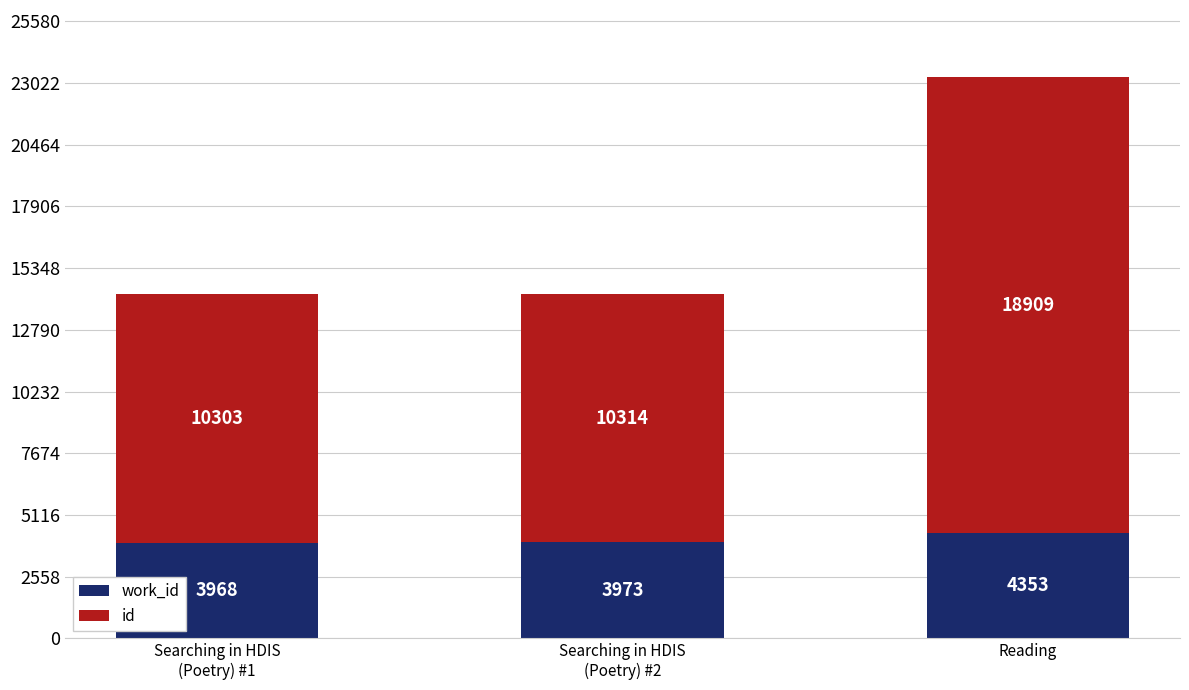

At which category is the sum across all series the highest?

Reading